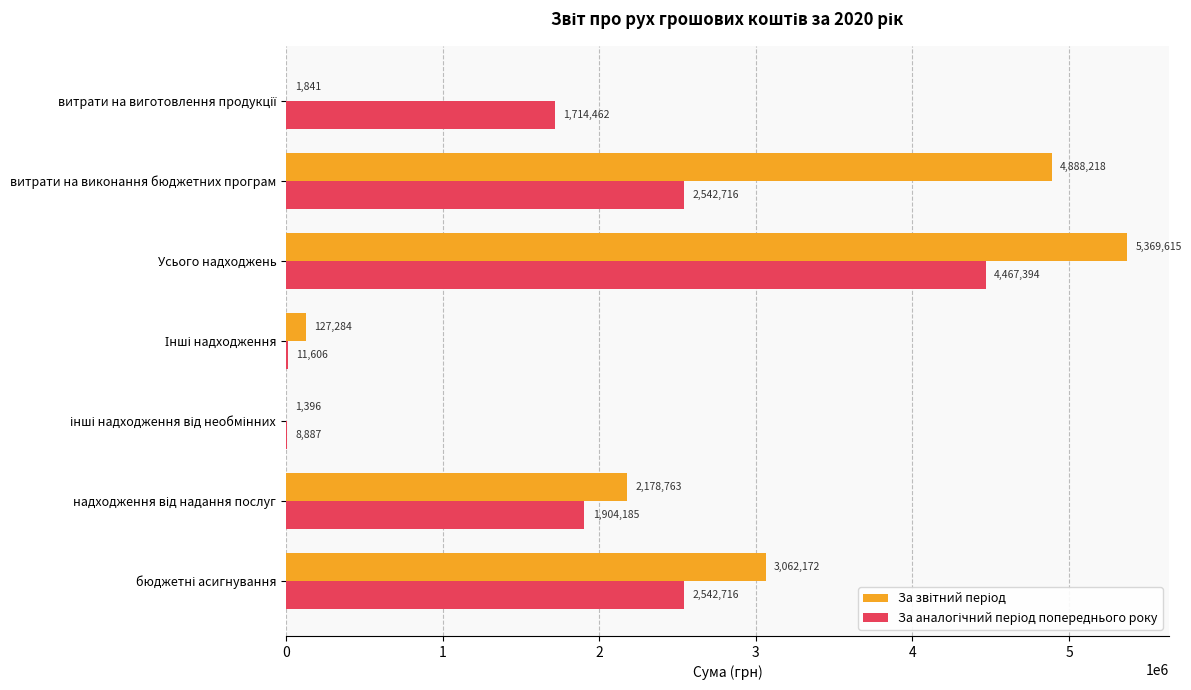

At which category is the sum across all series the highest?

Усього надходжень